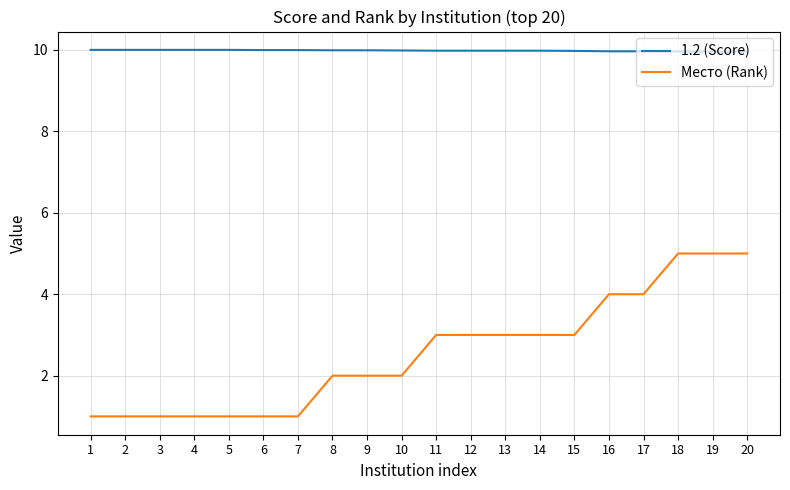

What is the minimum value shown in the chart?

1.0